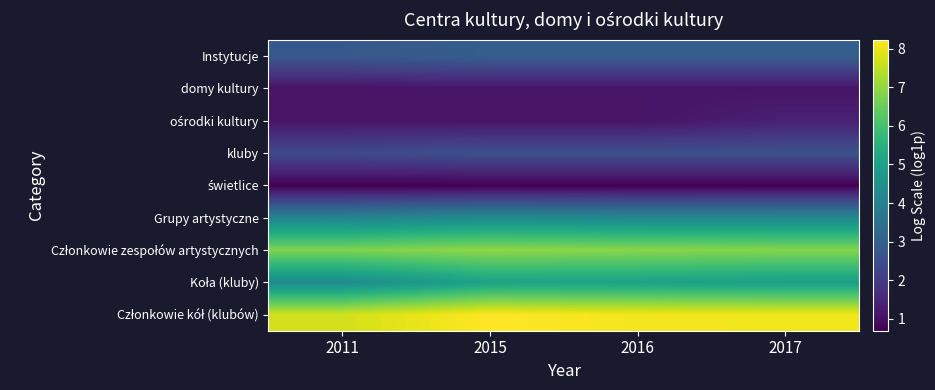

Which series changed the most between 2011 and 2015?

Koła (kluby)